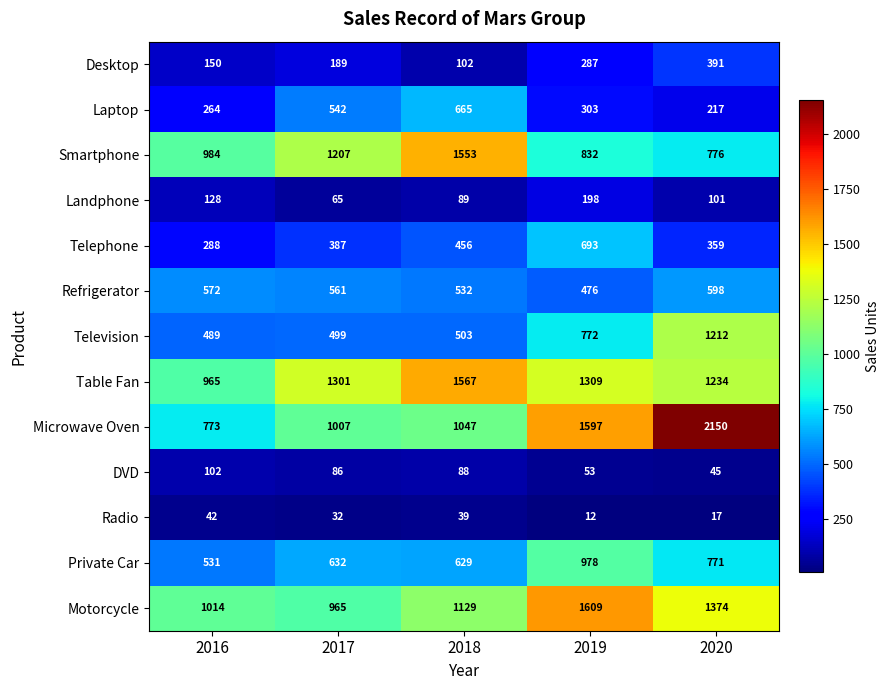

At which label is Microwave Oven closest to 1461?

2019